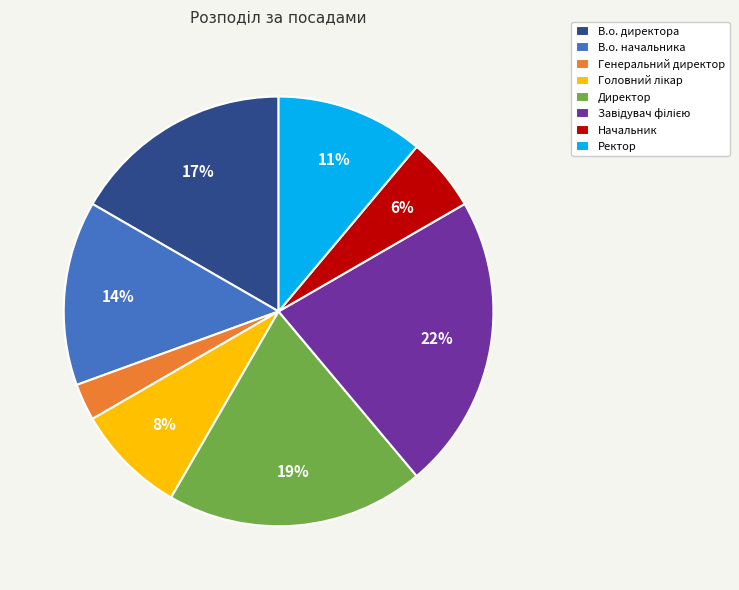

The Директор slice represents 32% of the pie. True or false?

False